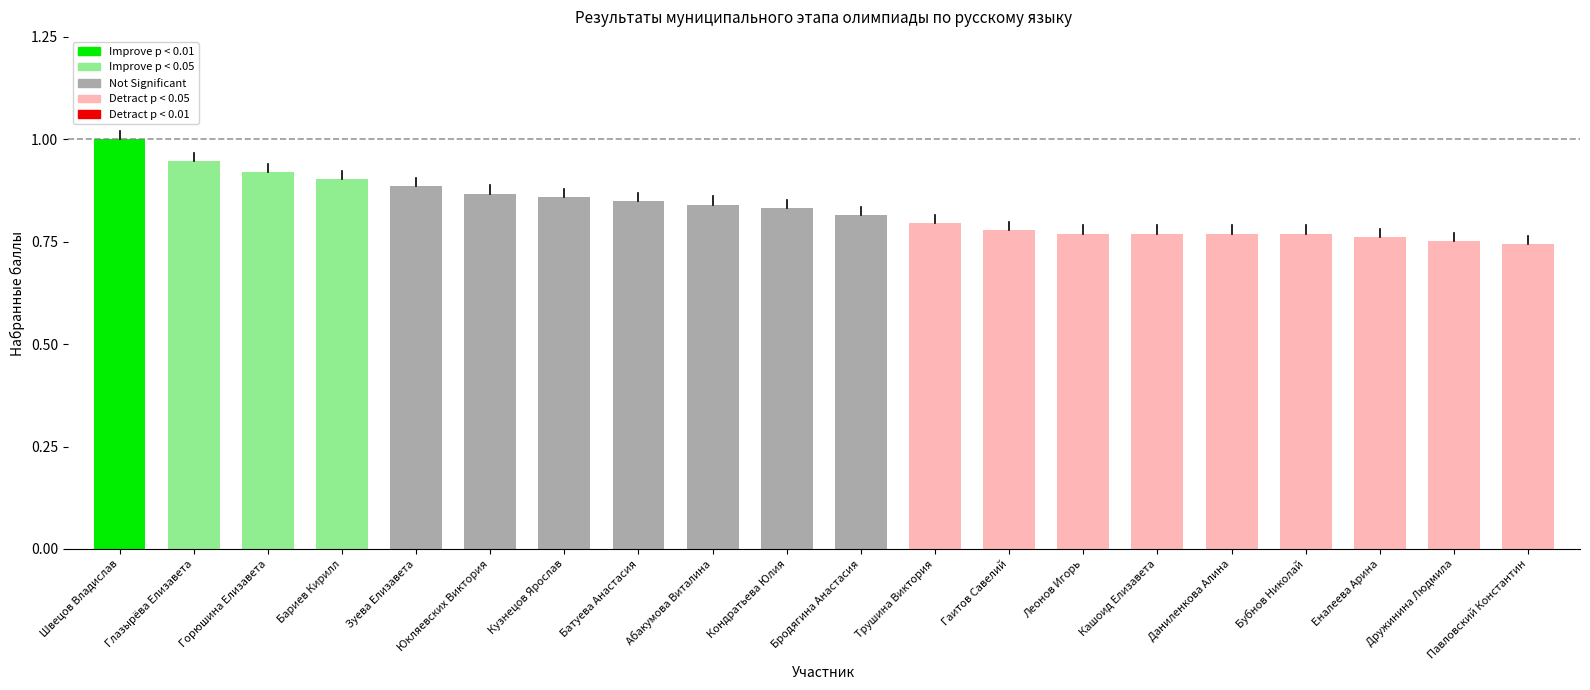

The chart shows a value of 0.2 at Бродягина Анастасия. True or false?

False